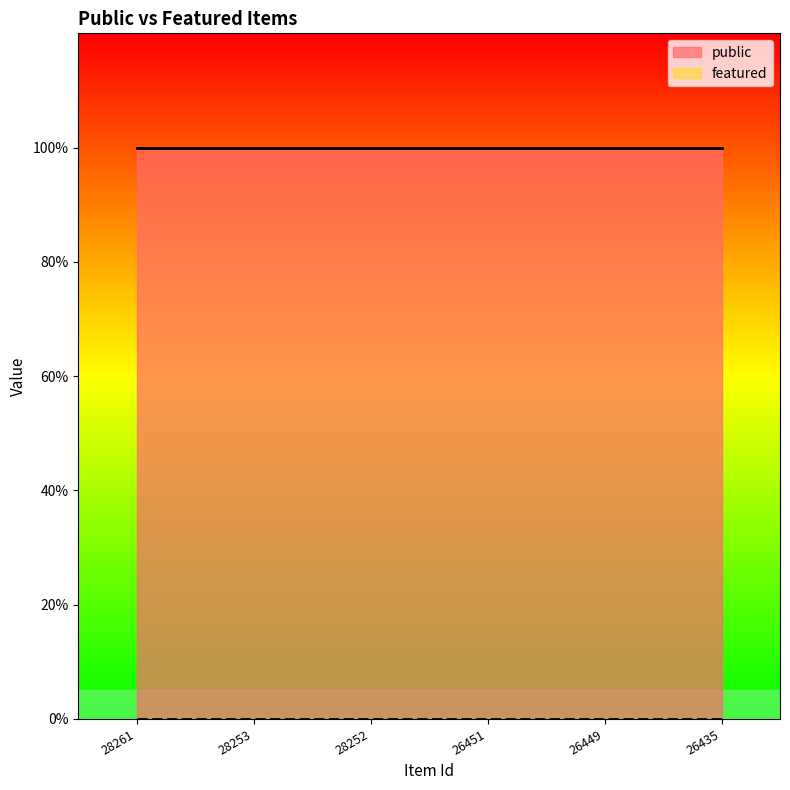

The public series shows 1 at 28253. True or false?

True